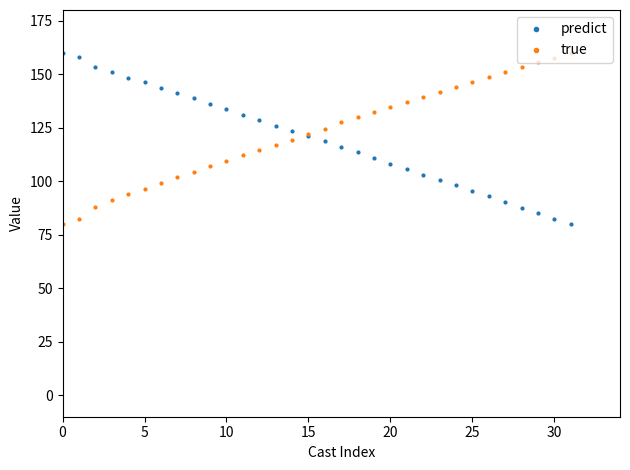

What is the value of the predict point at the 20th from the left?

110.8